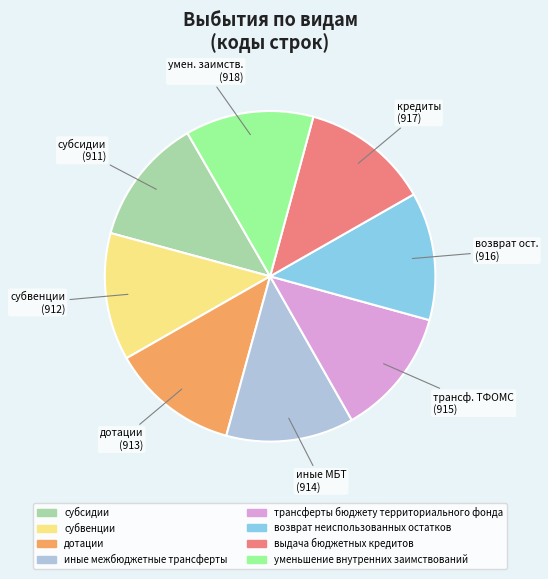

The дотации slice represents 2% of the pie. True or false?

False